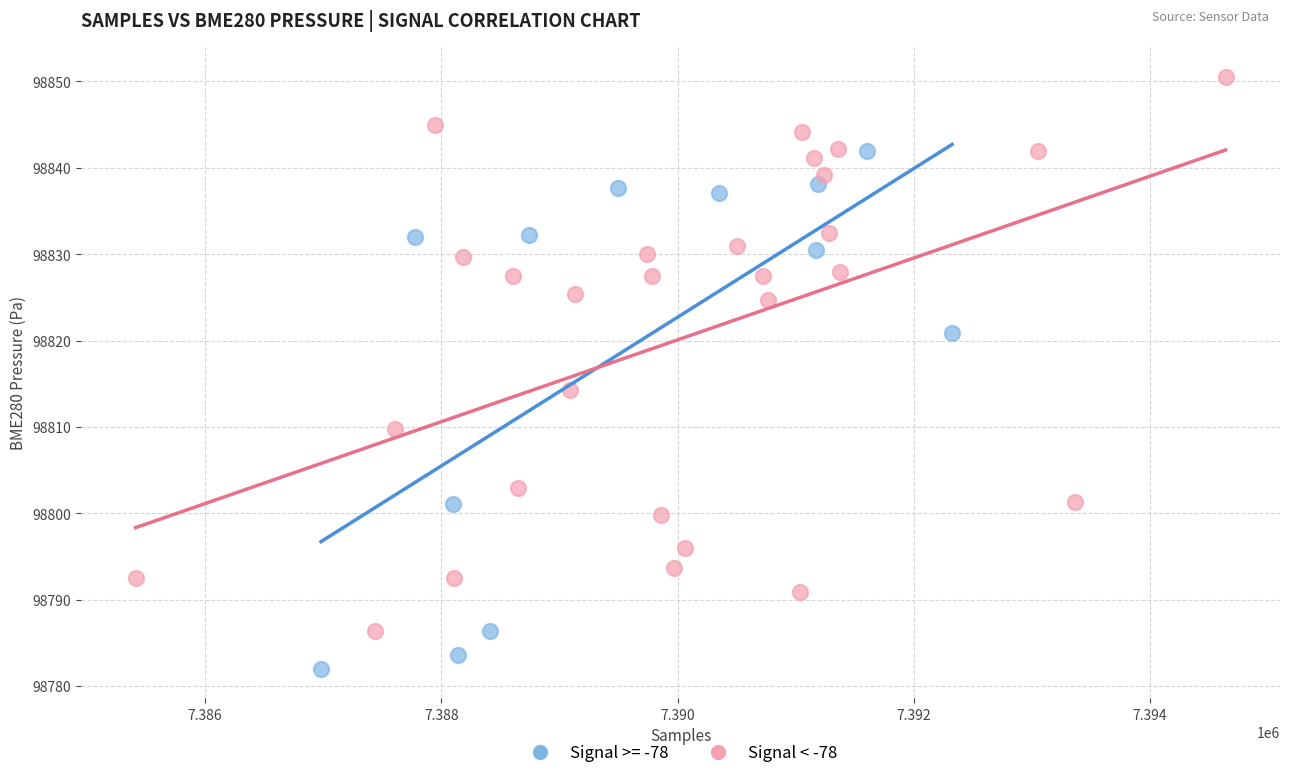

Which series reaches the minimum Y coordinate?

Signal >= -78